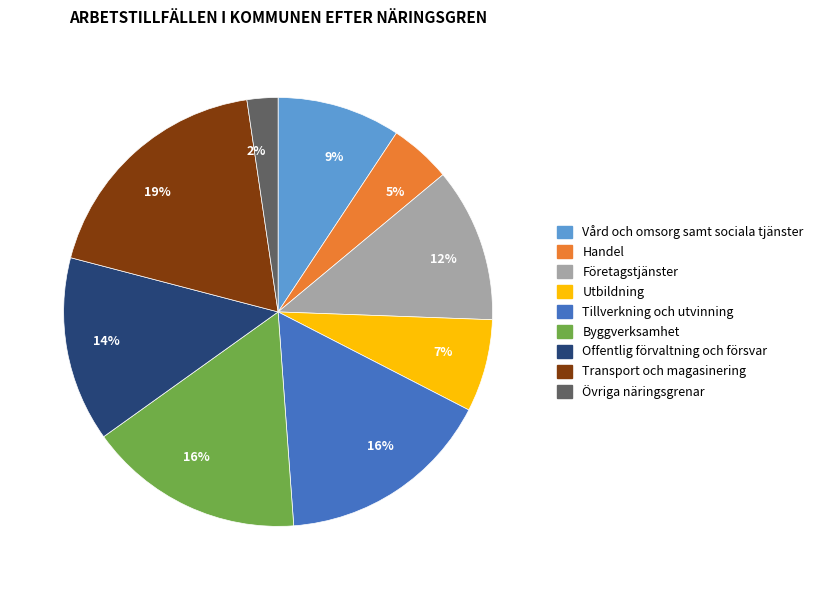

Combined, do Utbildning and Företagstjänster account for over 50%?

No